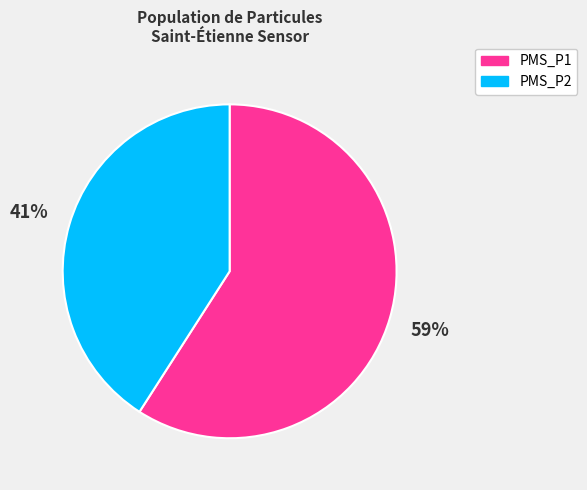

To the nearest percent, what percentage of the pie is PMS_P2?

41%